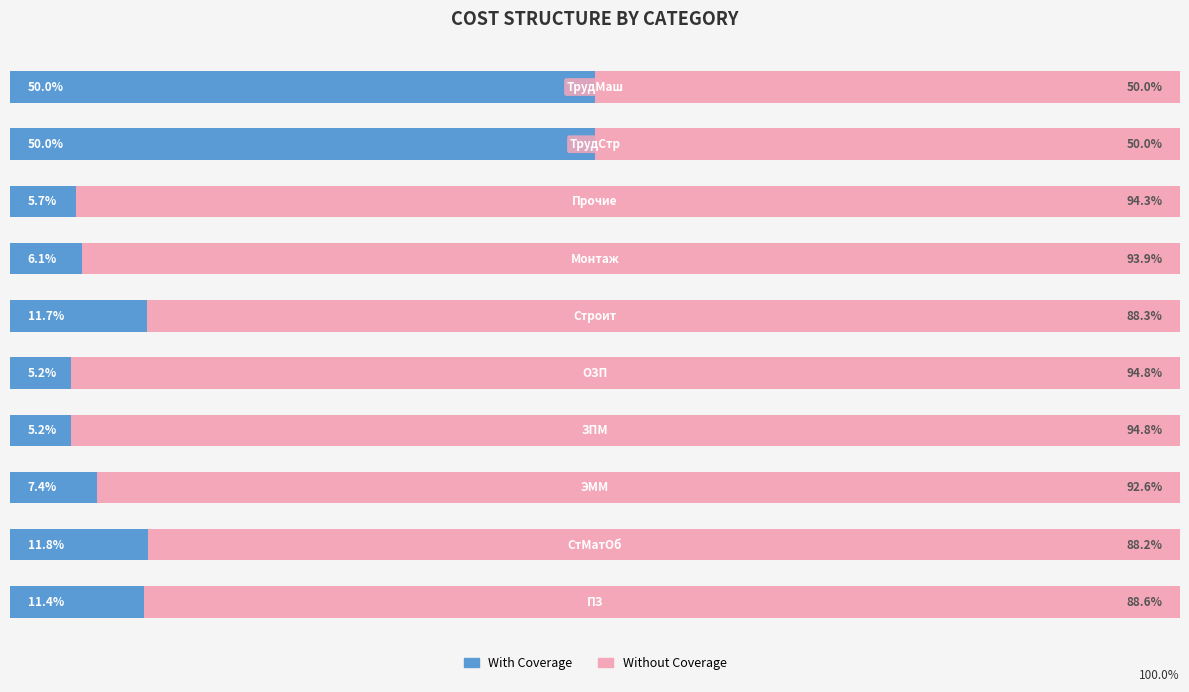

Reading left to right, transcribe all the data shown in this chart.

With Coverage: 11.4	11.8	7.4	5.2	5.2	11.7	6.1	5.7	50.0	50.0
Without Coverage: 88.6	88.2	92.6	94.8	94.8	88.3	93.9	94.3	50.0	50.0